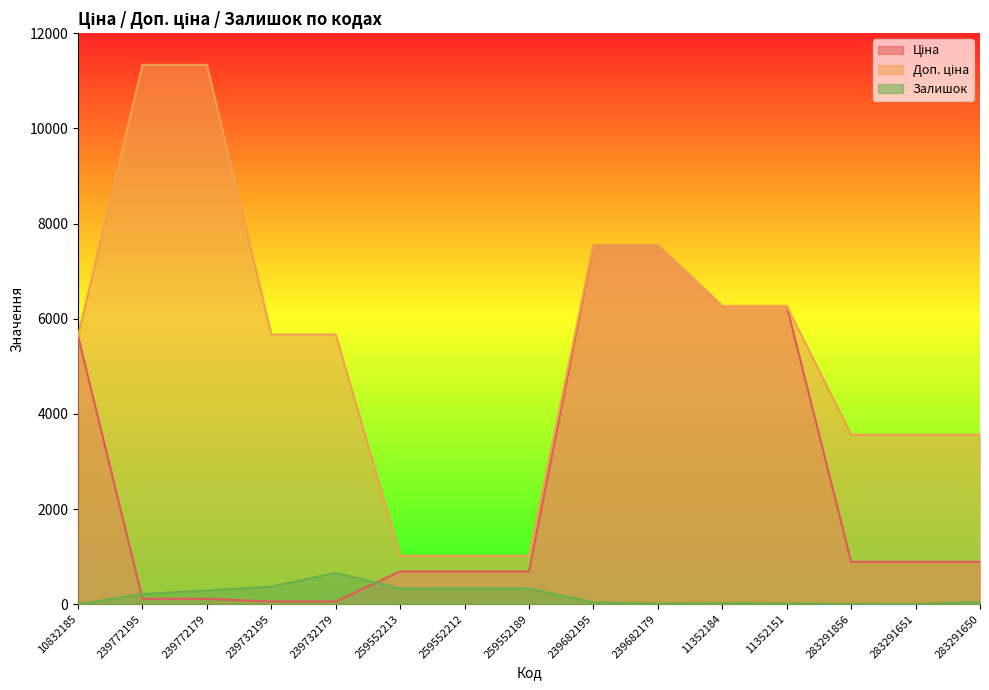

Where does the Доп. ціна series first go above 5667?

239772195